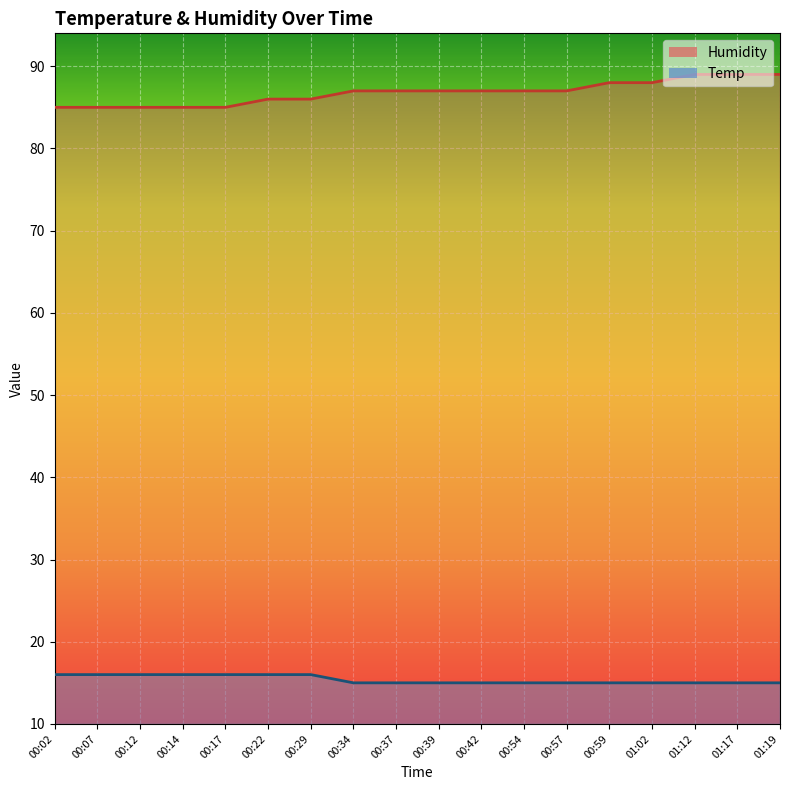

What position from the right is 00:54?

7